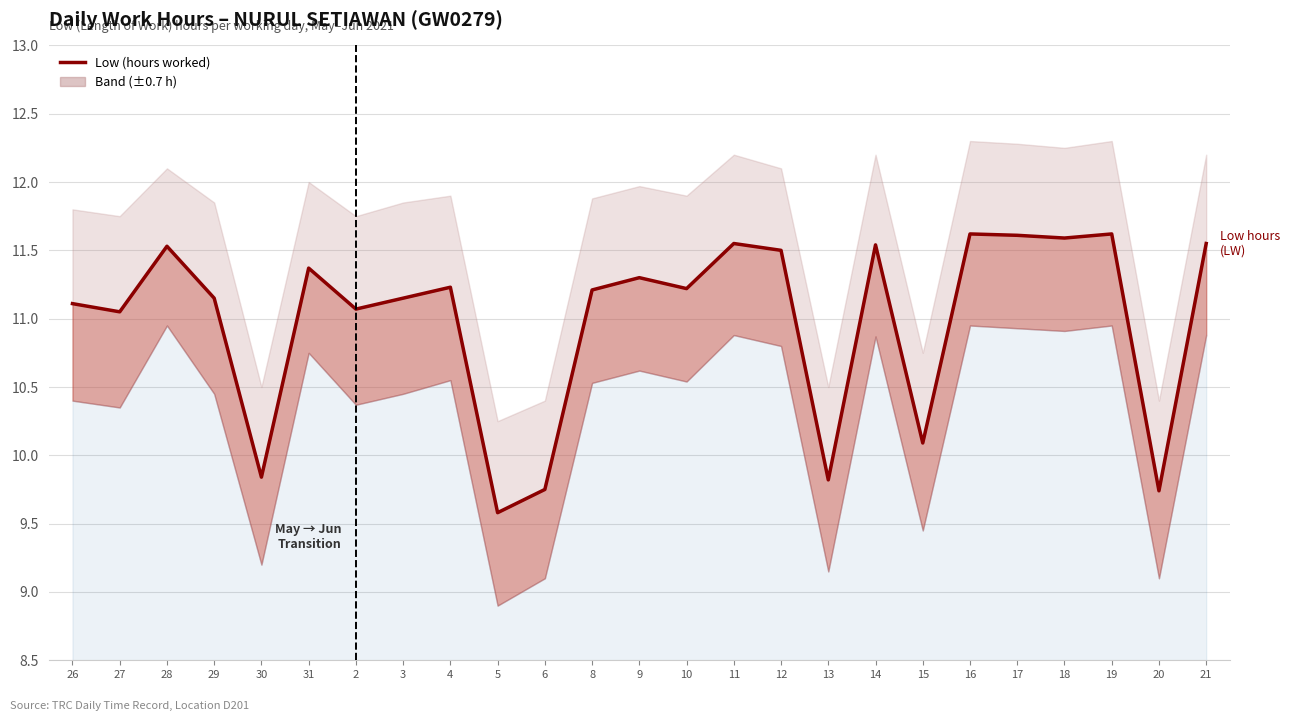

How many interior local valleys (lower than both neighbors) does the data have?

9